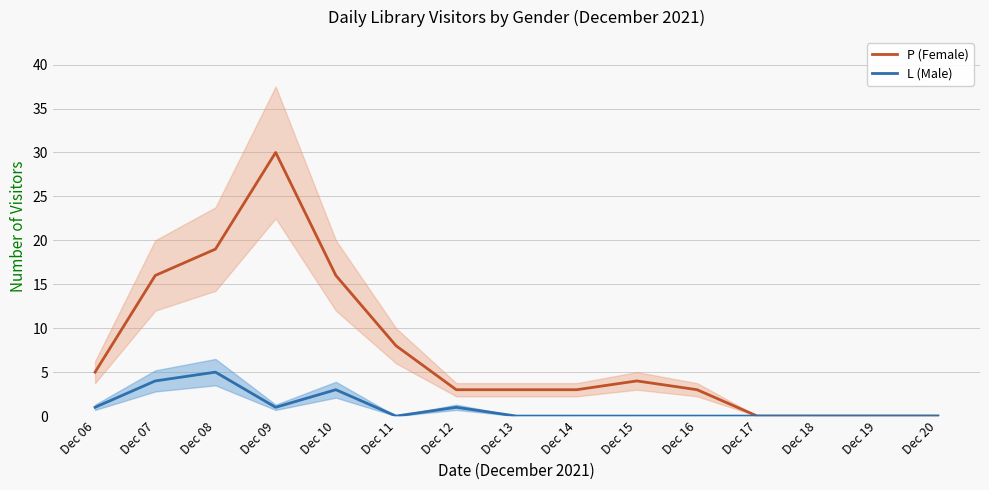

What is the difference between the highest and lowest values at Dec 16?

3